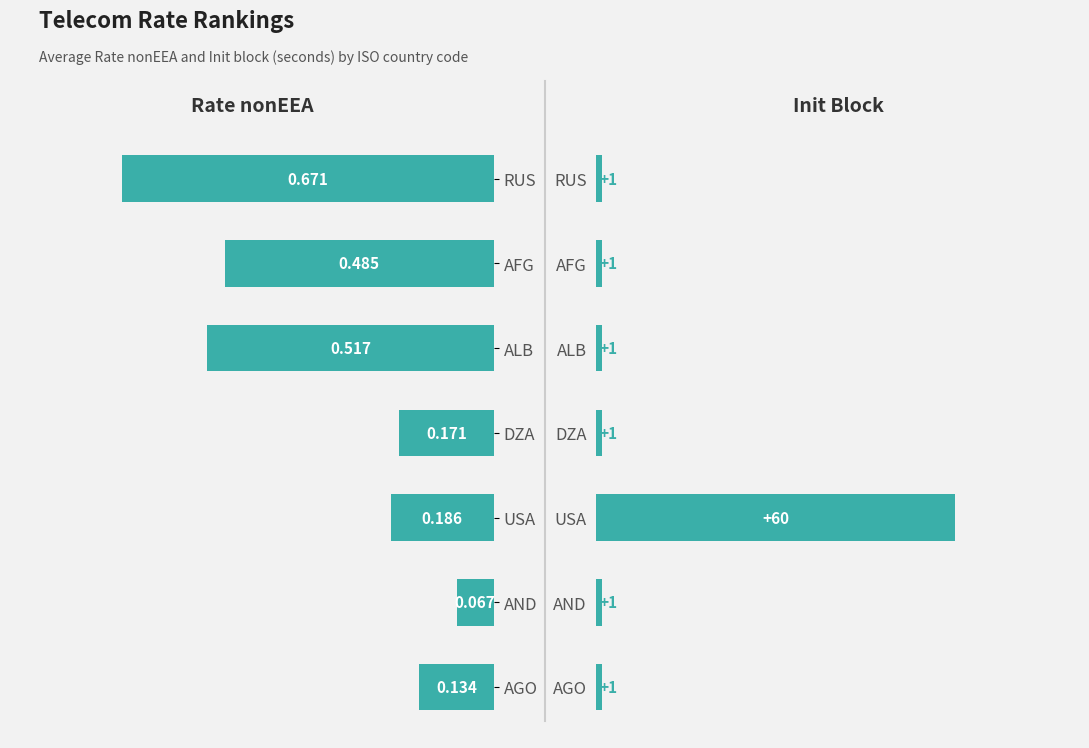

How many groups of bars are there?

7